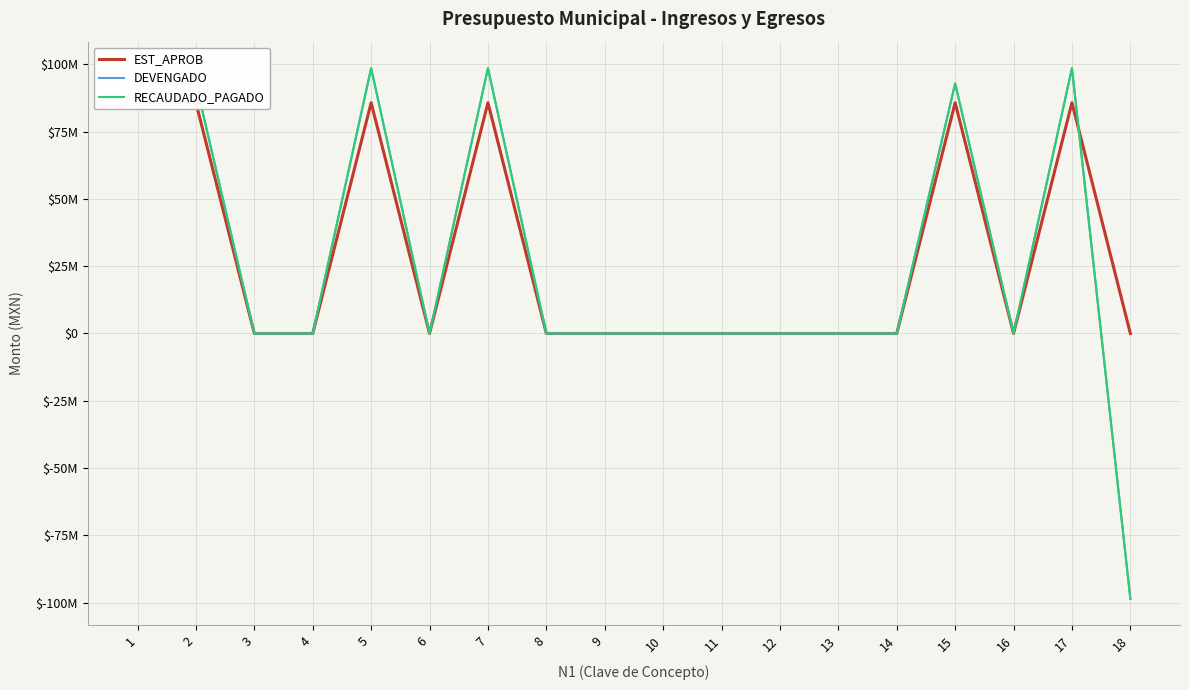

Which category has the highest value in the DEVENGADO series?

5